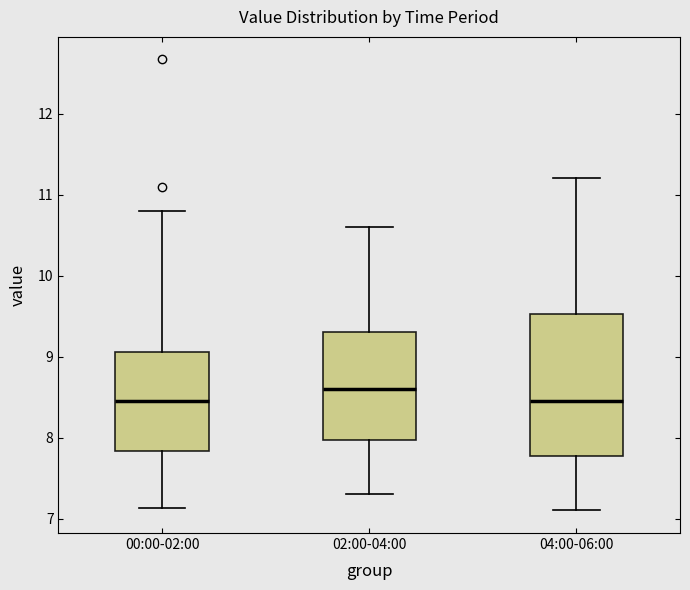

Reading left to right, transcribe this box plot: for each box, give where its median line is, the range the box spans, and where its two whiskers end, as read against the y-axis. The values are not printed on the chart, so give them approximately, as read against the axis.

00:00-02:00: median 8.5, box 7.8 to 9.1, whiskers 7.1 to 10.8
02:00-04:00: median 8.6, box 8.0 to 9.3, whiskers 7.3 to 10.6
04:00-06:00: median 8.5, box 7.8 to 9.5, whiskers 7.1 to 11.2